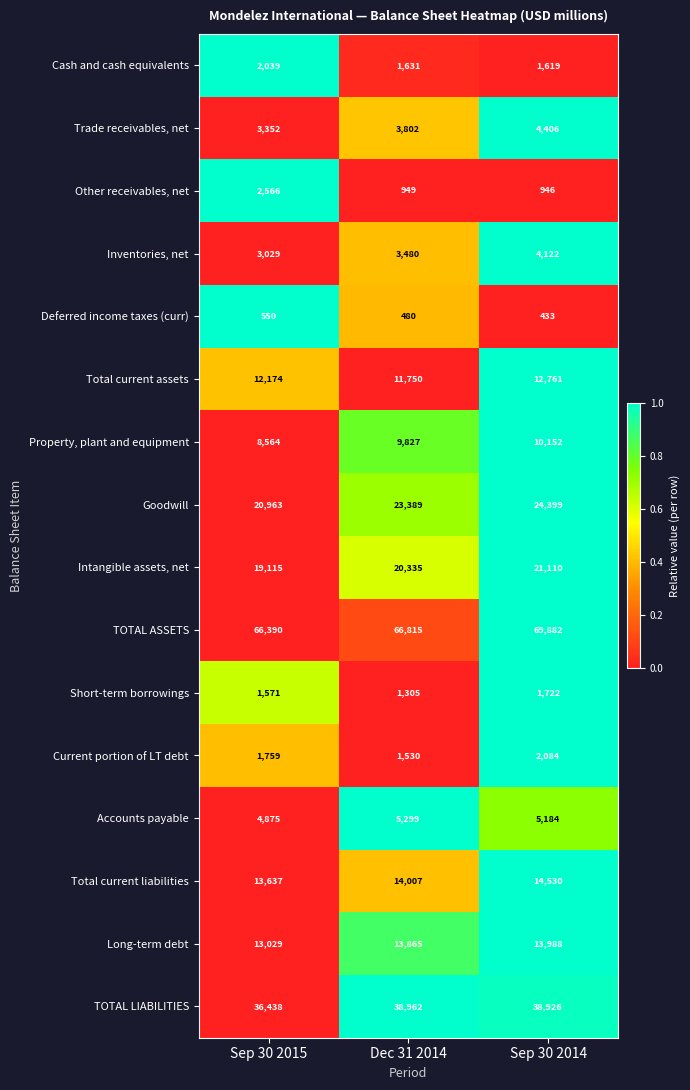

What value does the Current portion of LT debt series have at Sep 30 2015?

1759